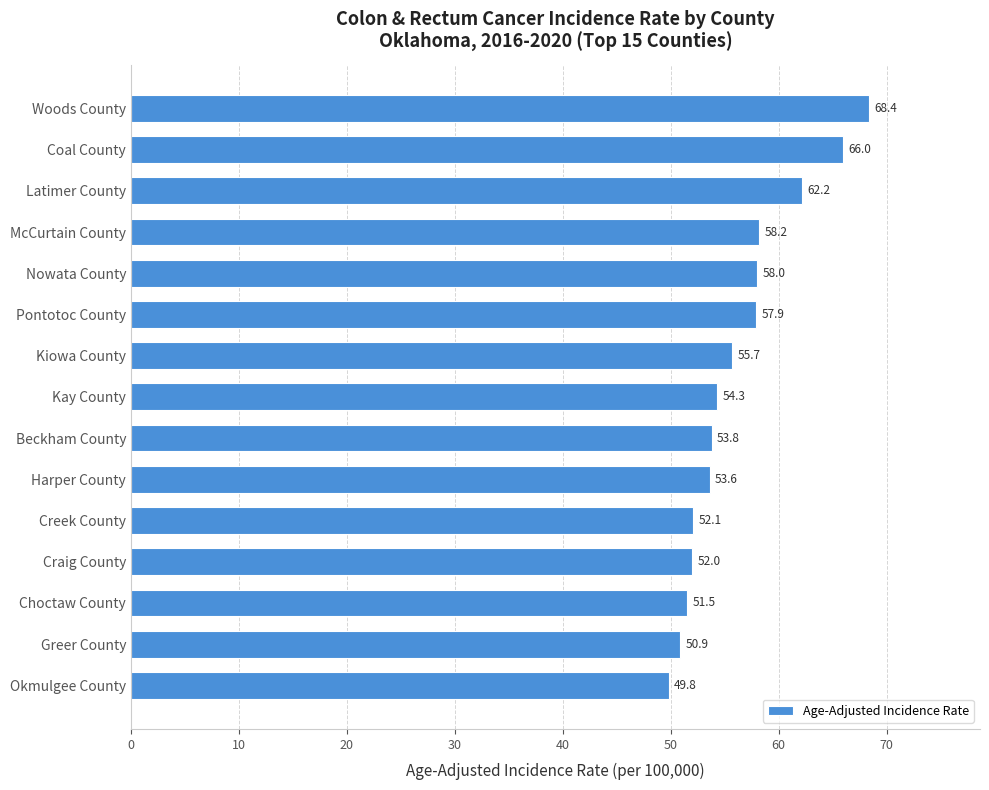

What is the approximate value at Creek County?

52.1